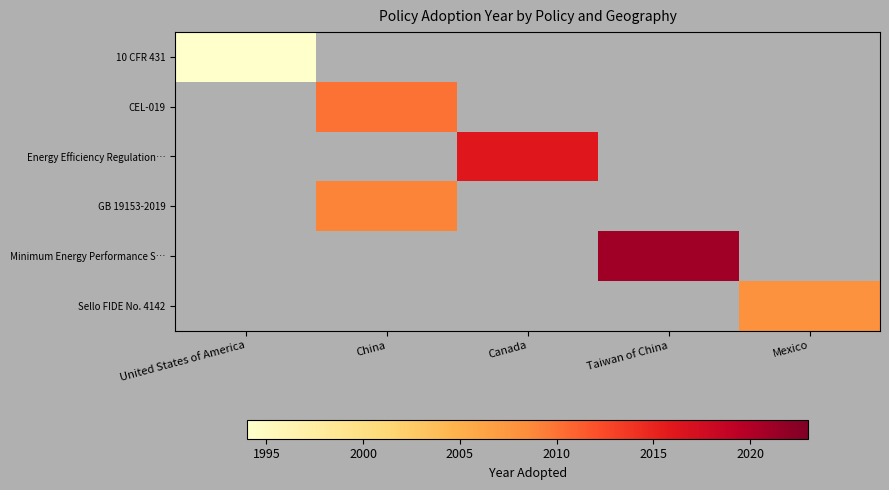

The Minimum Energy Performance S… series shows 2021.0 at Taiwan of China. True or false?

True